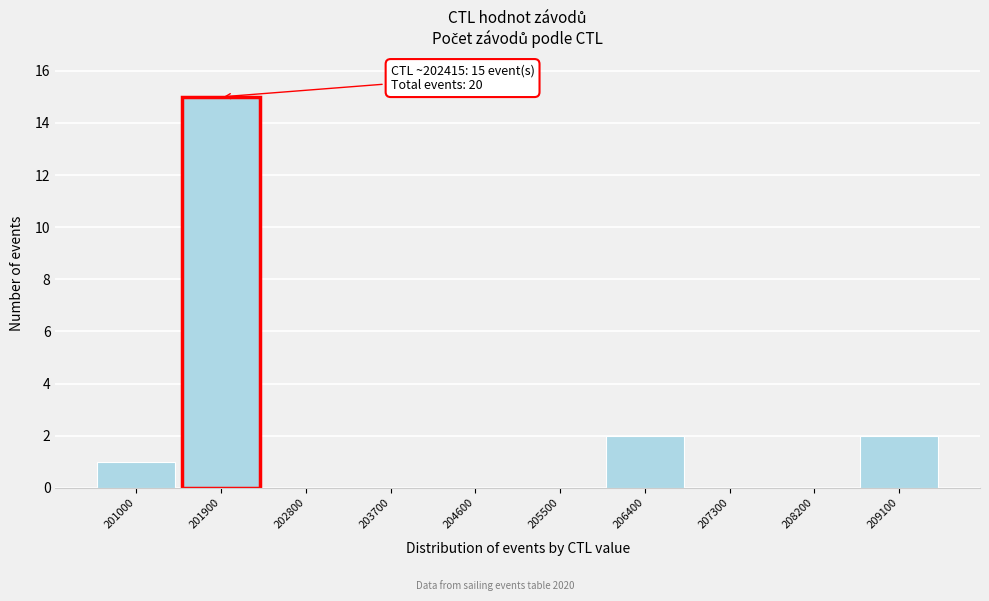

Reading left to right, transcribe all the data shown in this chart.

201000=1	201900=15	202800=0	203700=0	204600=0	205500=0	206400=2	207300=0	208200=0	209100=2